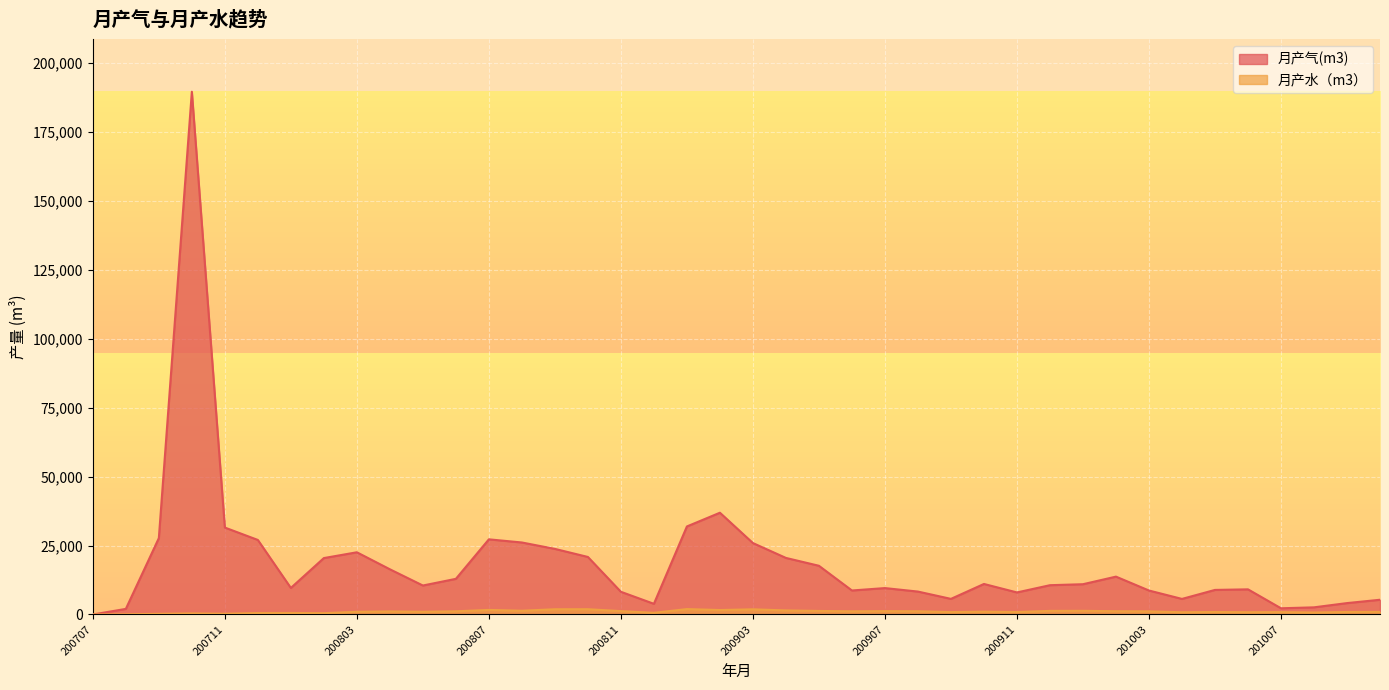

At how many categories does at least one series exceed 62733?

1